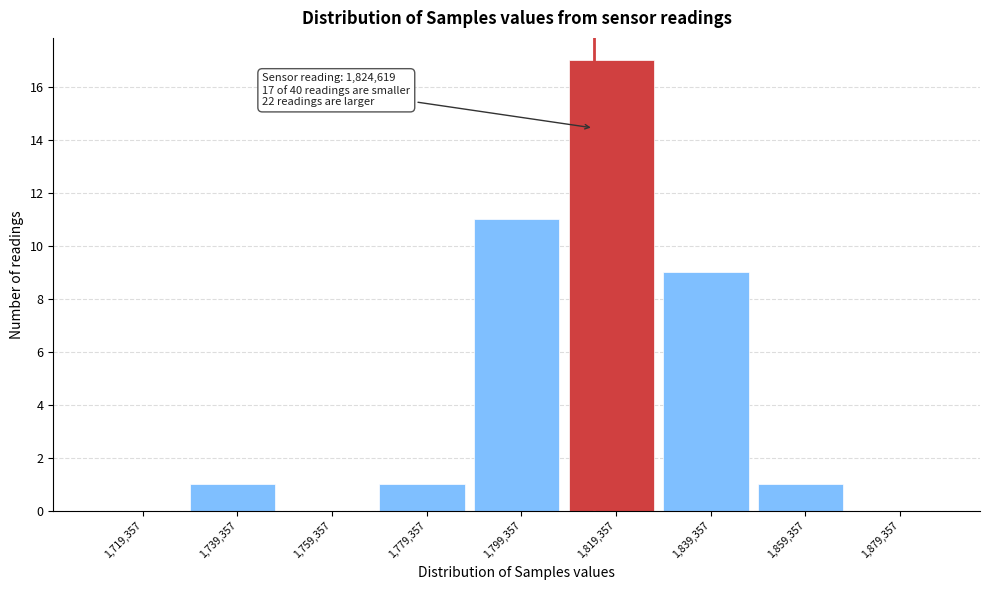

Reading right to left, list all the values displayed in this chart.

1,879,357=0	1,859,357=1	1,839,357=9	1,819,357=17	1,799,357=11	1,779,357=1	1,759,357=0	1,739,357=1	1,719,357=0